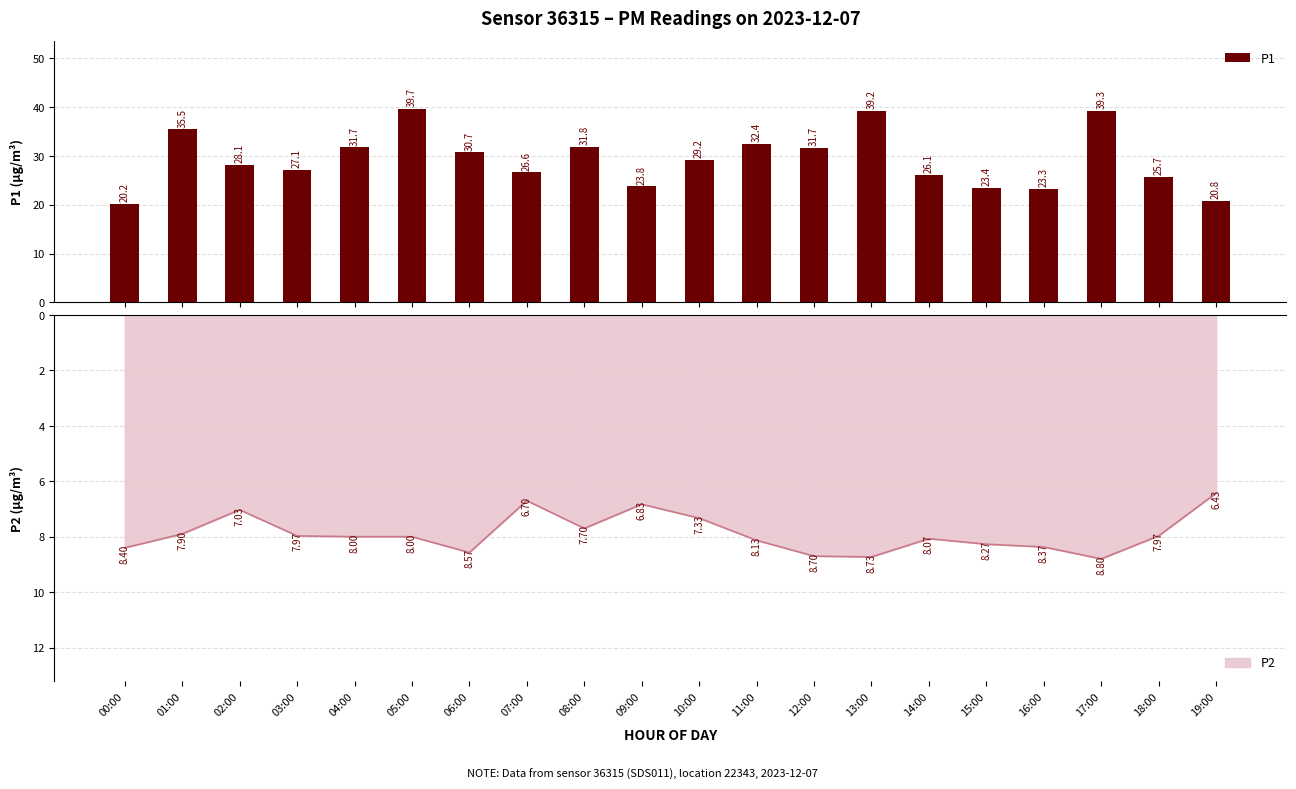

What is the minimum value for P1?

20.2